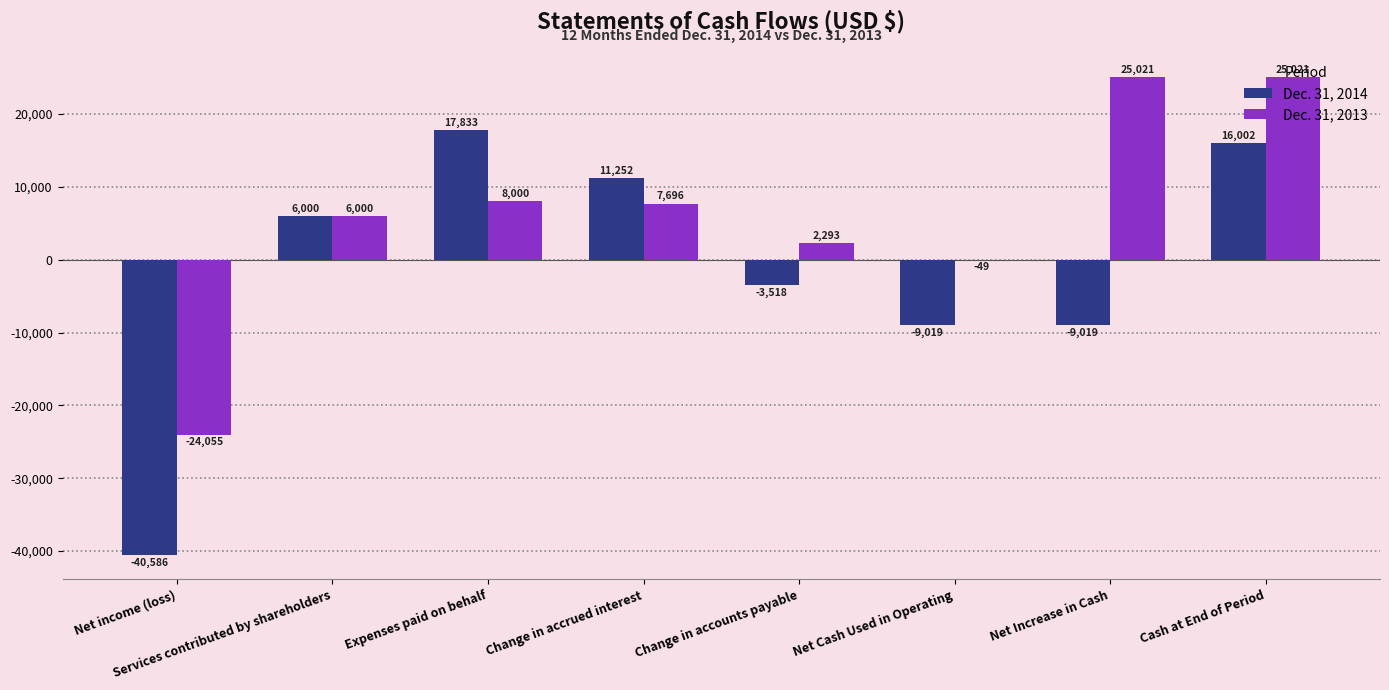

Reading right to left, what are all the values shown in this chart?

Dec. 31, 2014: 16002	-9019	-9019	-3518	11252	17833	6000	-40586
Dec. 31, 2013: 25021	25021	-49	2293	7696	8000	6000	-24055